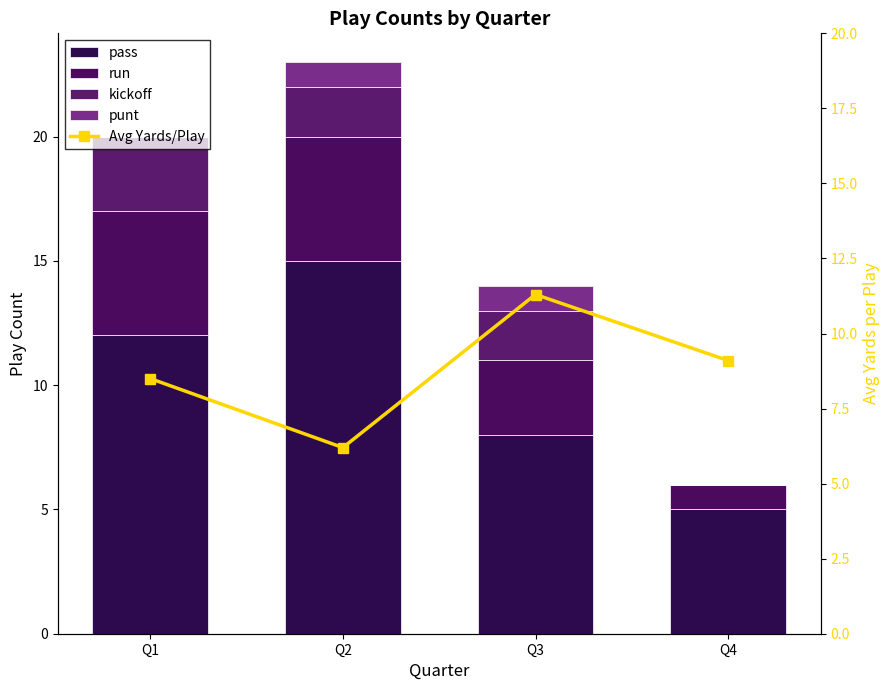

The value of run at Q3 is 3.0. True or false?

True